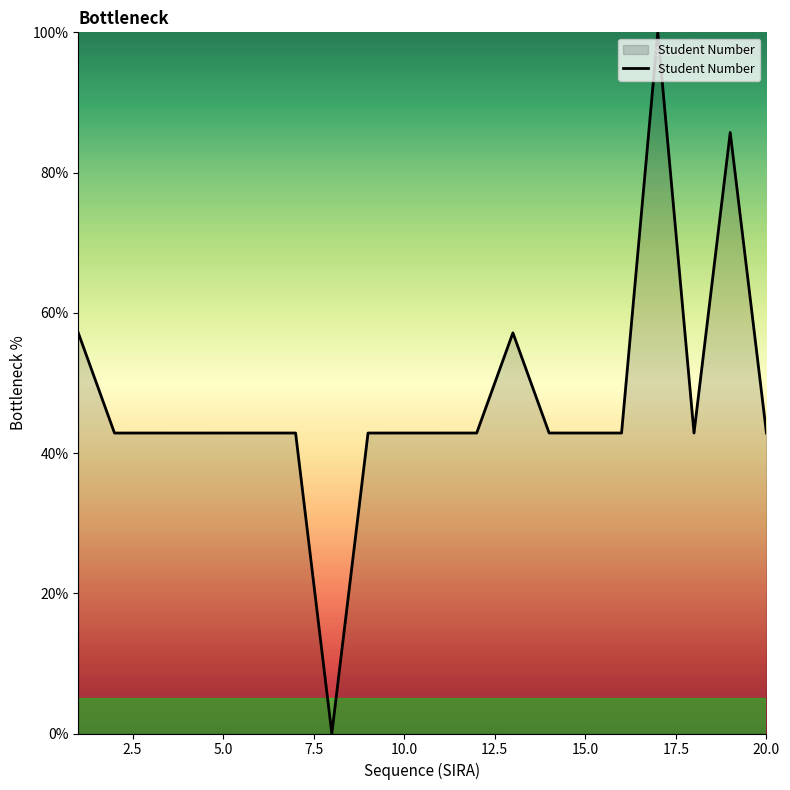

How many positive values are there?

19